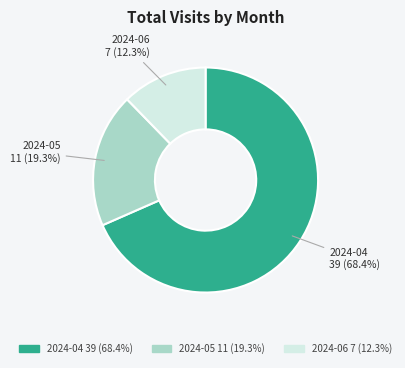

Which slice represents more than half of the pie?

2024-04